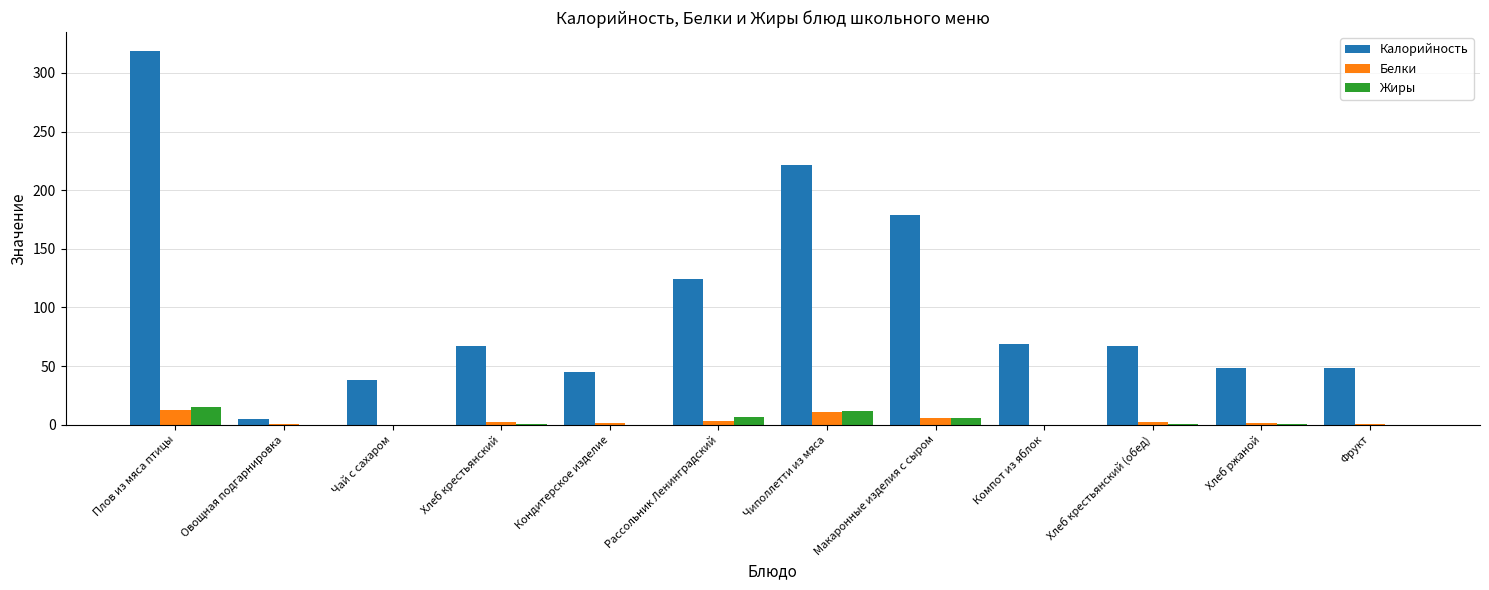

The Калорийность series shows 124.4 at Рассольник Ленинградский. True or false?

True